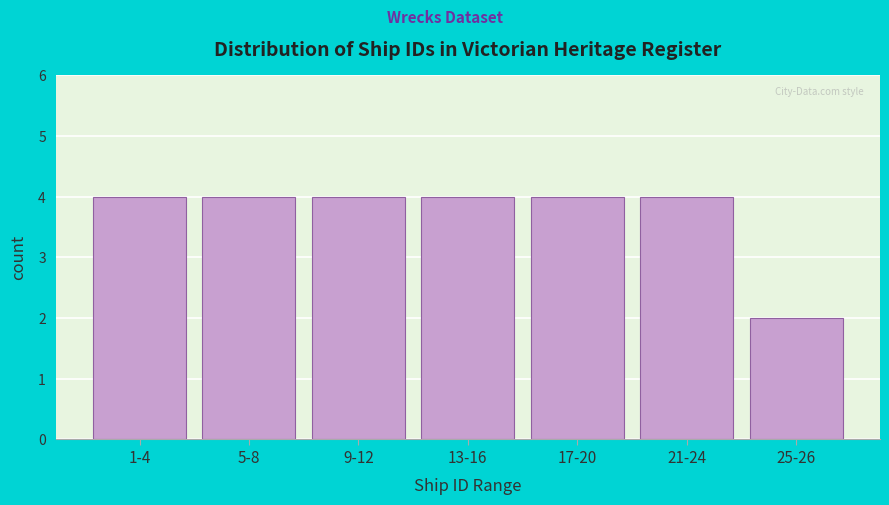

Reading right to left, list all the values displayed in this chart.

25-26=2	21-24=4	17-20=4	13-16=4	9-12=4	5-8=4	1-4=4